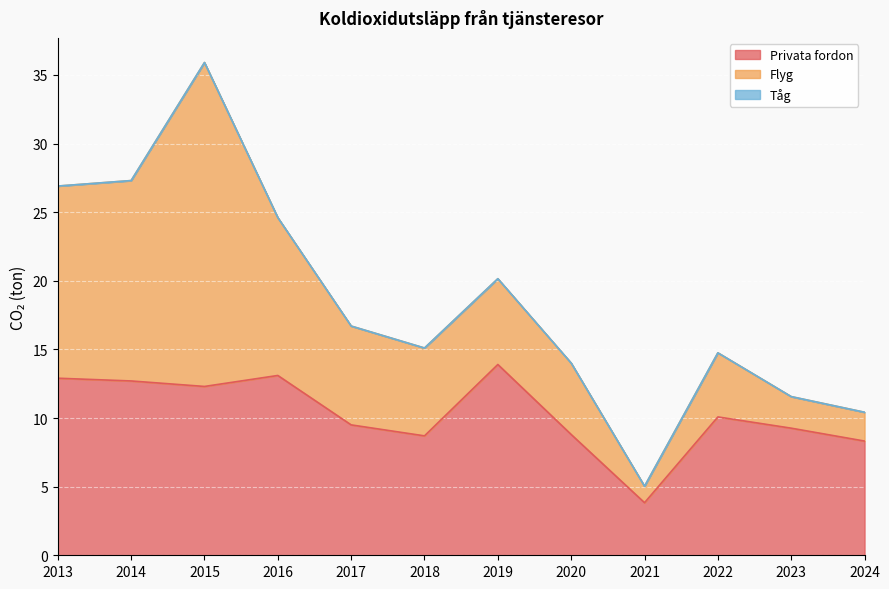

True or false: Privata fordon has more than 2 points higher than both neighbors.

True